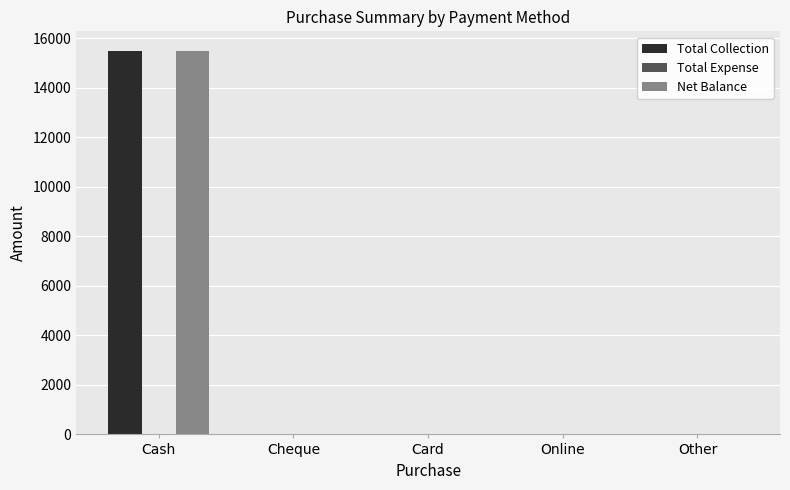

Reading left to right, extract all data points from this chart.

Total Collection: Cash=15500	Cheque=0	Card=0	Online=0	Other=0
Net Balance: Cash=15500	Cheque=0	Card=0	Online=0	Other=0